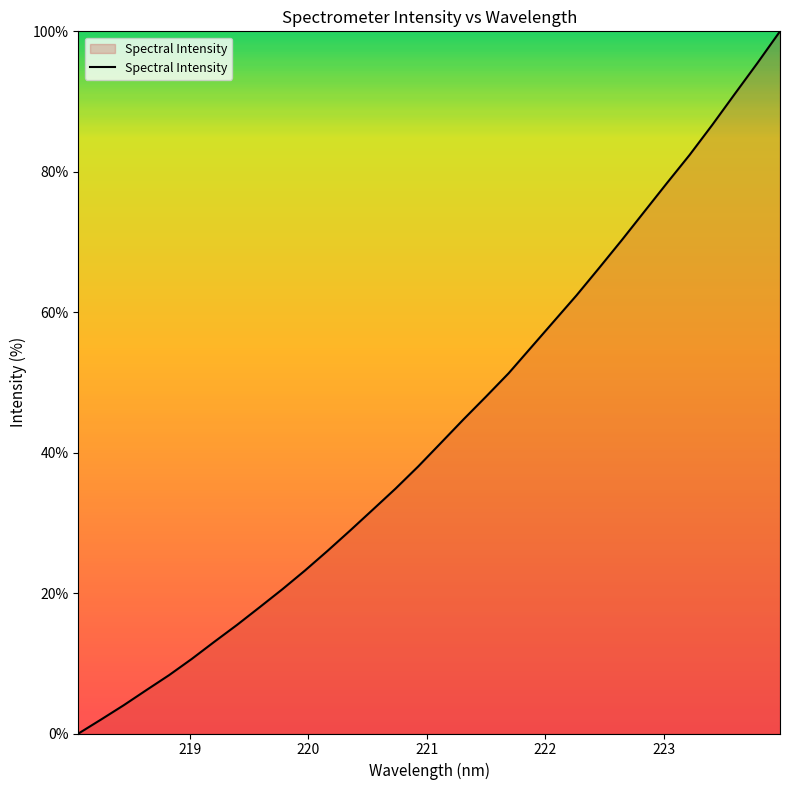

What is the greatest value displayed?

100.0